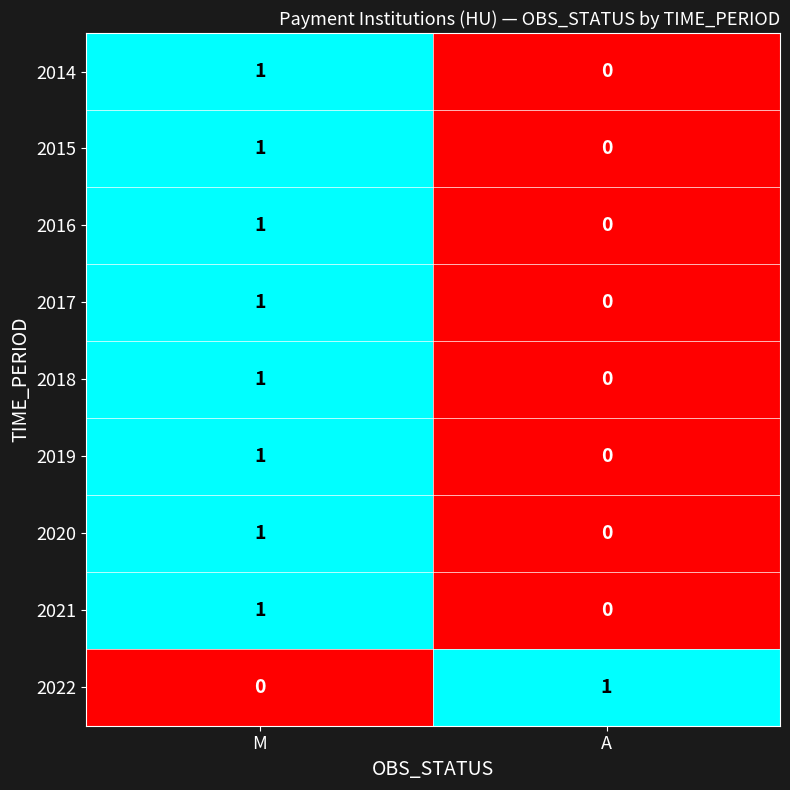

Reading right to left, what are all the values shown in this chart?

2014: 0	1
2015: 0	1
2016: 0	1
2017: 0	1
2018: 0	1
2019: 0	1
2020: 0	1
2021: 0	1
2022: 1	0